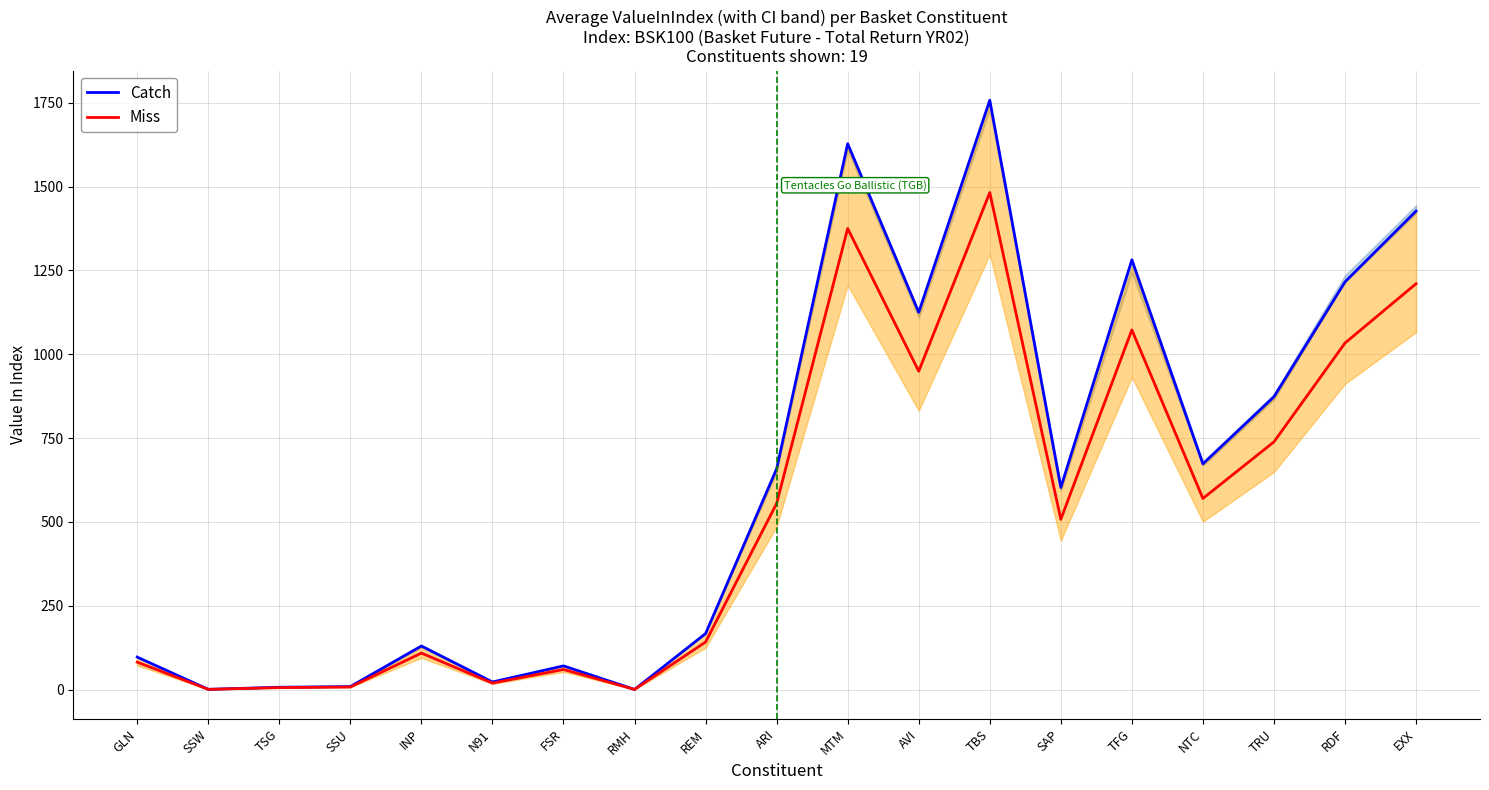

What is the total value across all series at AVI?

2074.2